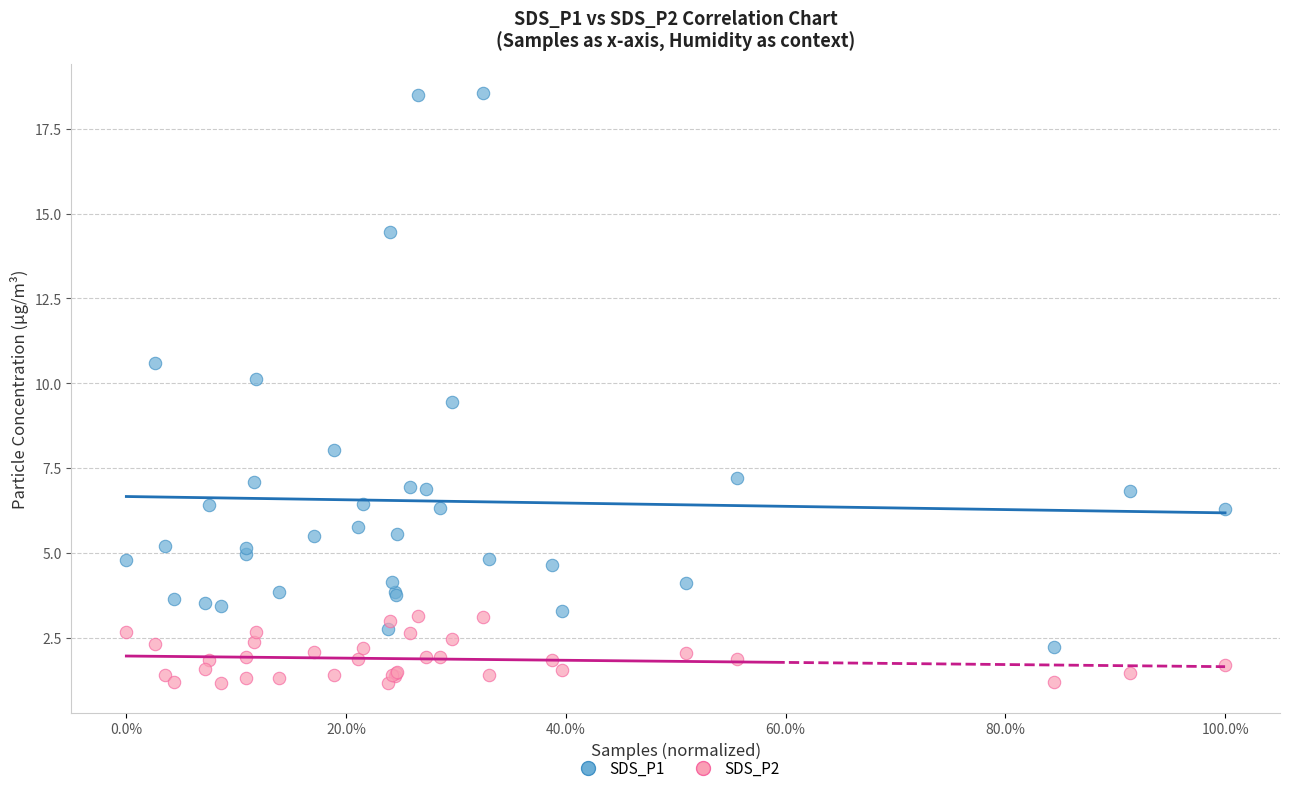

Which series contains the lowest Y value?

SDS_P2